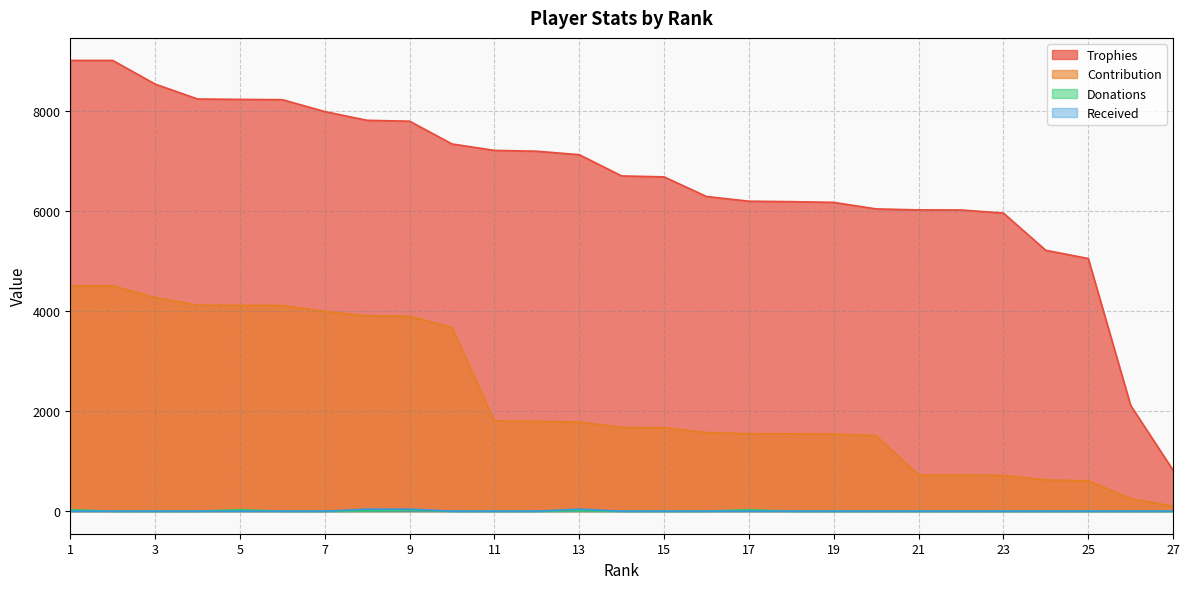

How many data points in Contribution are less than 1673?

13